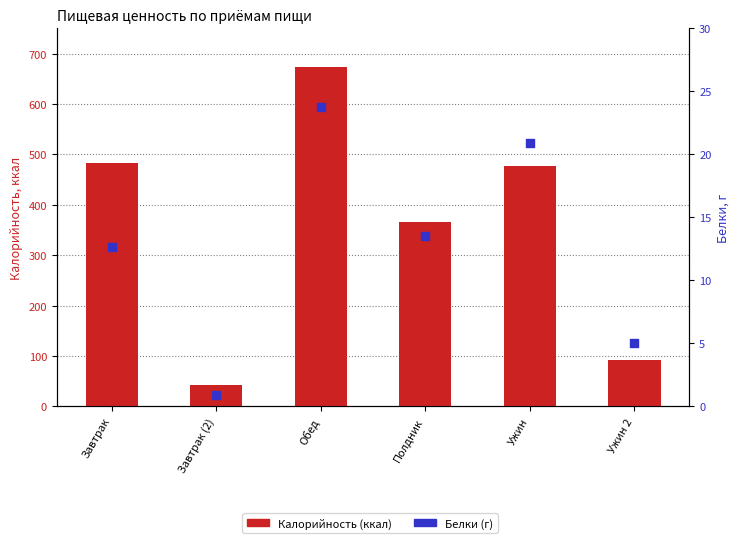

What is the total value across all series at Ужин 2?

96.8